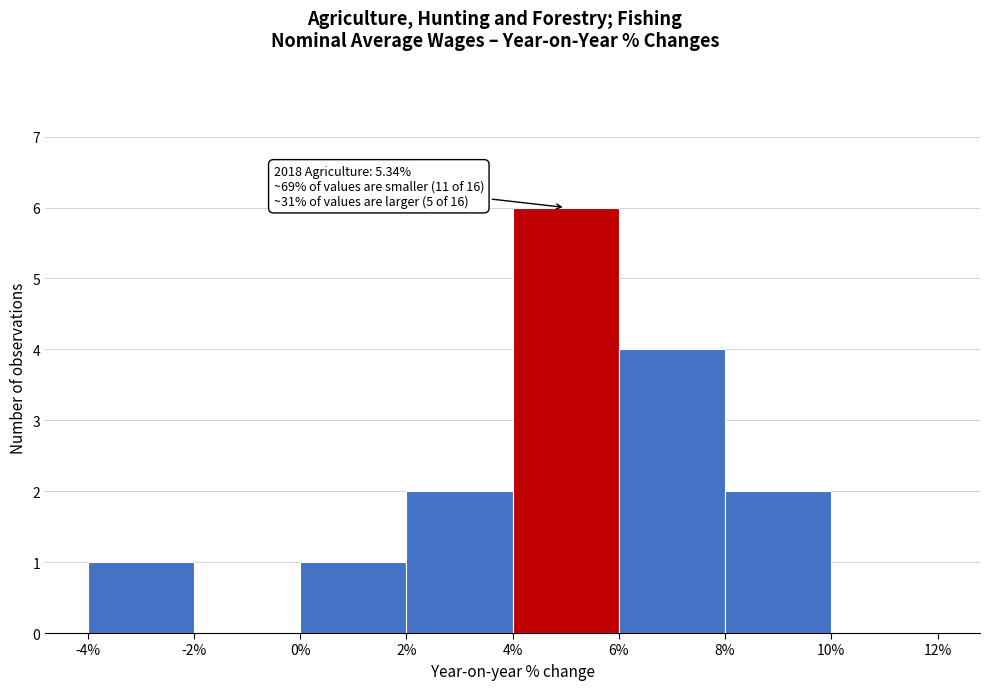

Over which range of the x-axis is the bar tallest?

4% to 6%